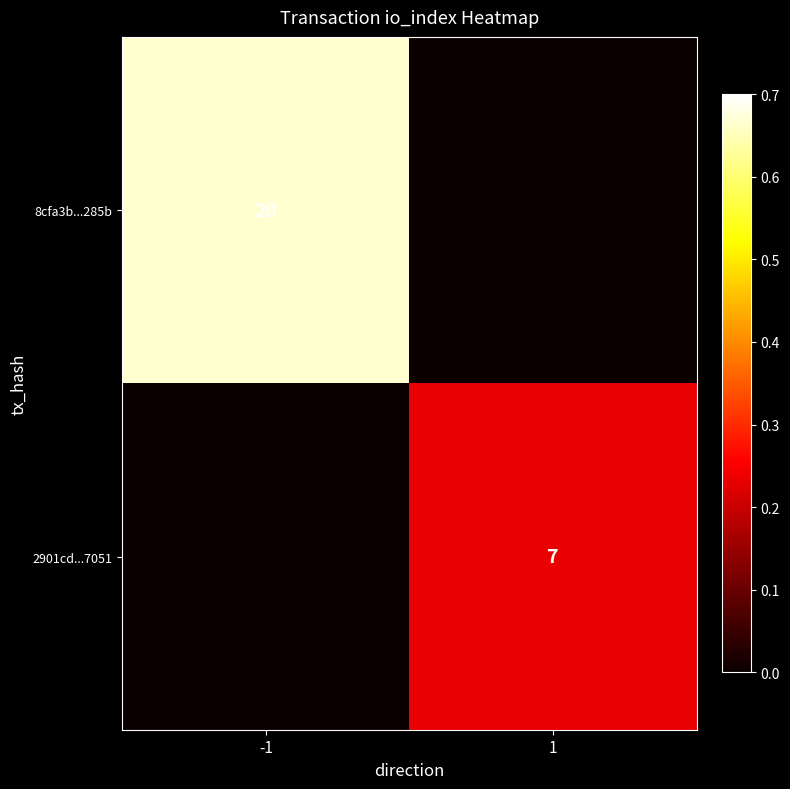

Is it true that 2901cd...7051 equals 12 at 1?

False